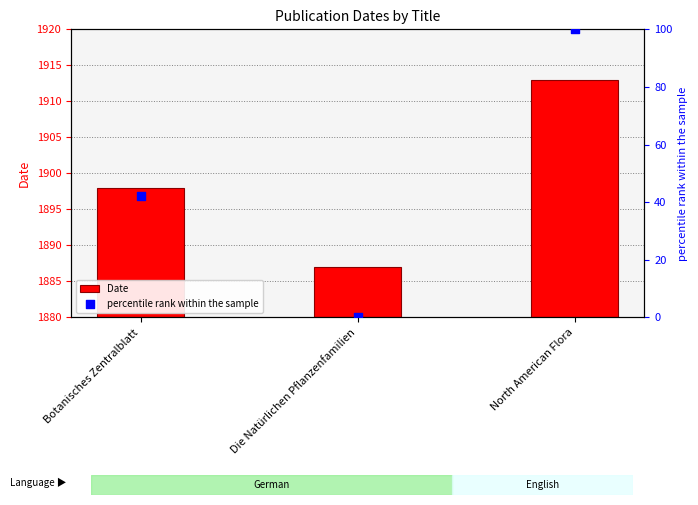

Which series reaches the minimum Y coordinate?

percentile rank within the sample